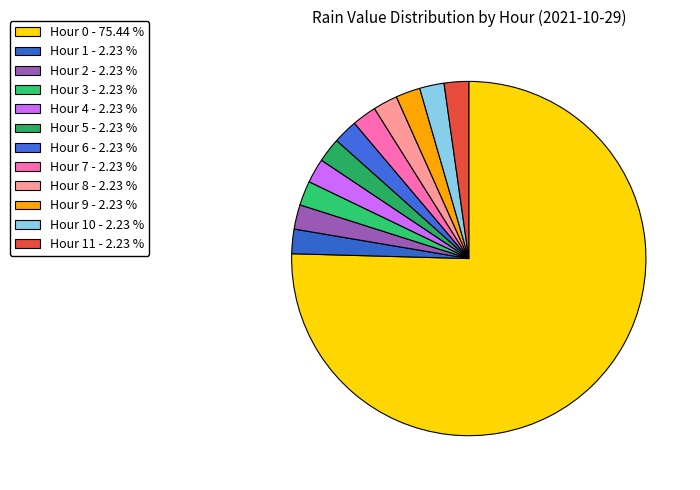

Count the number of slices in the pie.

12